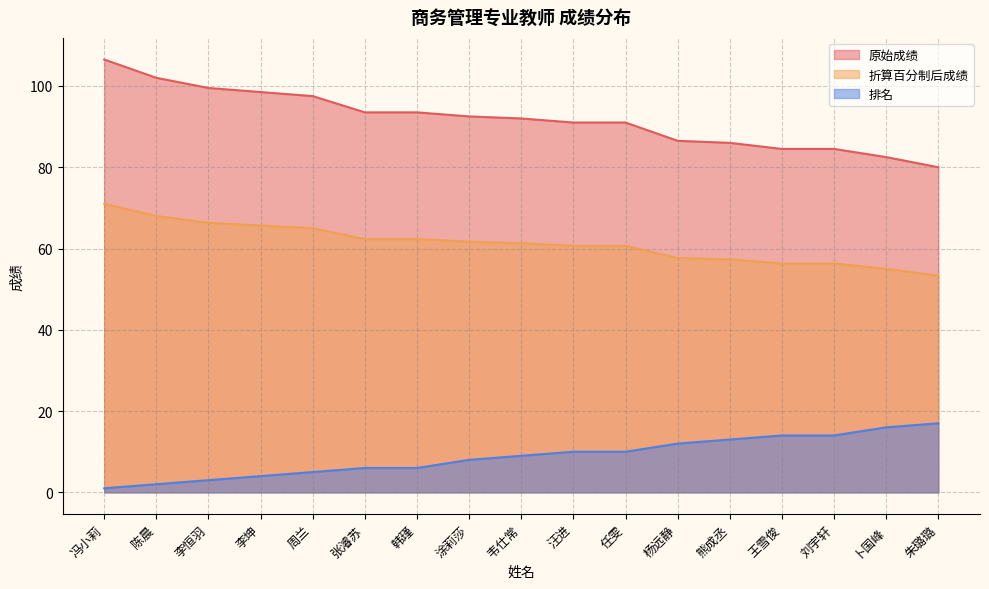

What position from the left is 李恒羽?

3